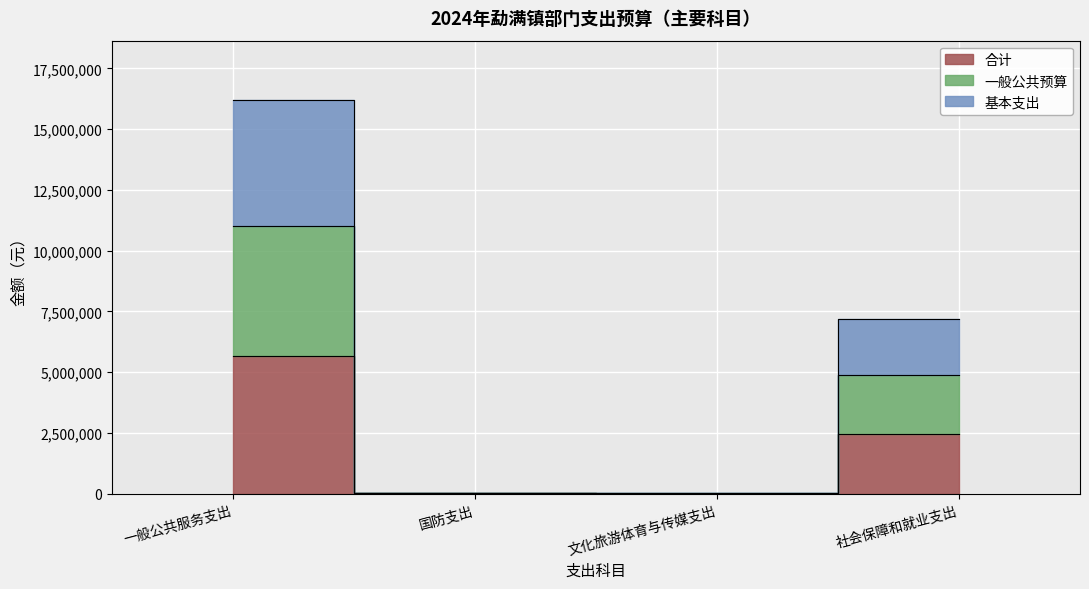

In 一般公共预算, how many points are lower than both neighbors (excluding endpoints)?

1